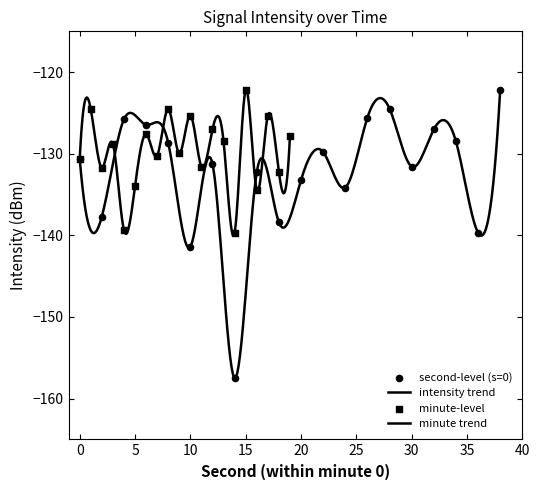

What is the change in value from 8 to 24?

-5.5